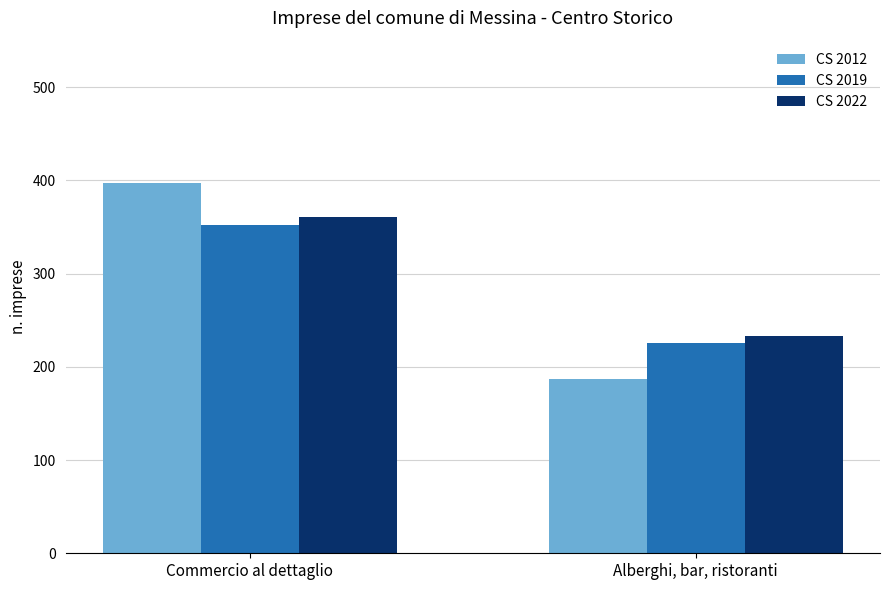

Which series changed the most between Commercio al dettaglio and Alberghi, bar, ristoranti?

CS 2012